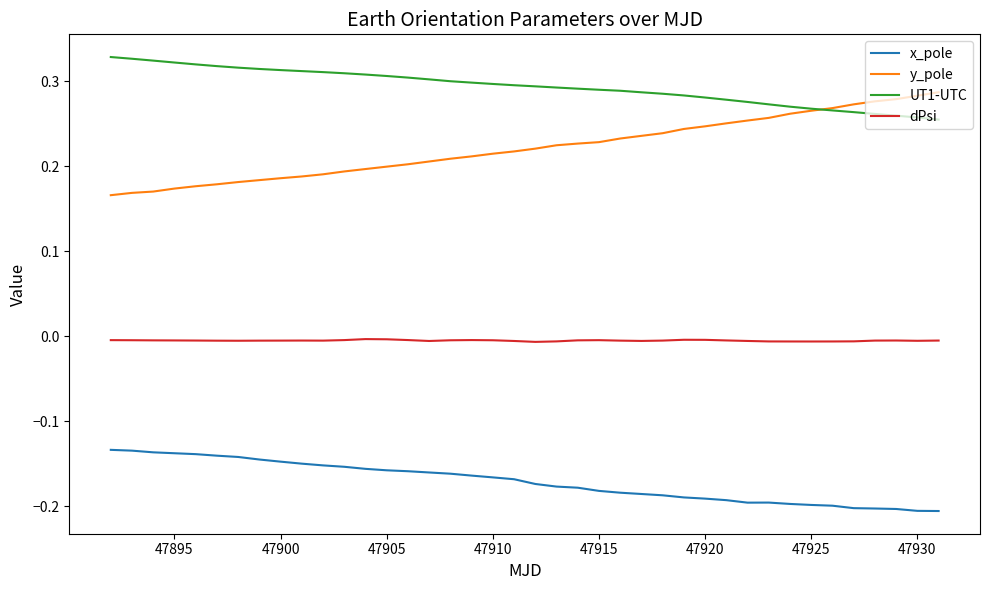

Rank the series by their maximum value, from highest to lowest.

UT1-UTC, y_pole, dPsi, x_pole